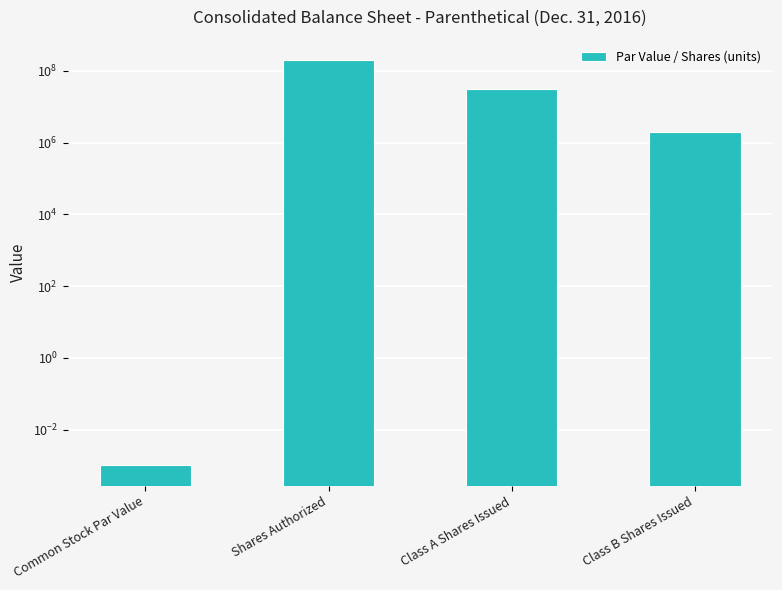

Where is the data nearest to the value 100000000?

Class A Shares Issued